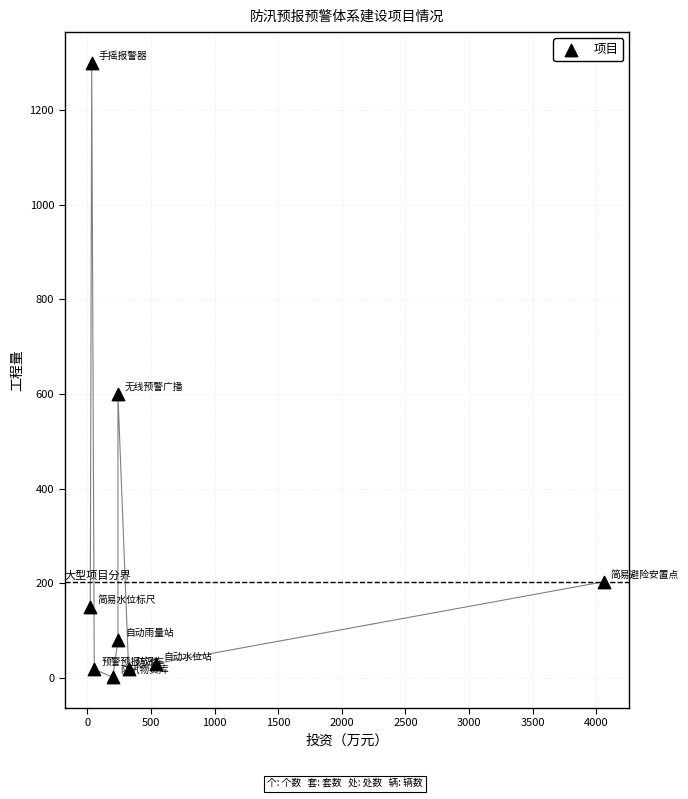

What Y value in the scatter plot is closest to 650?

600